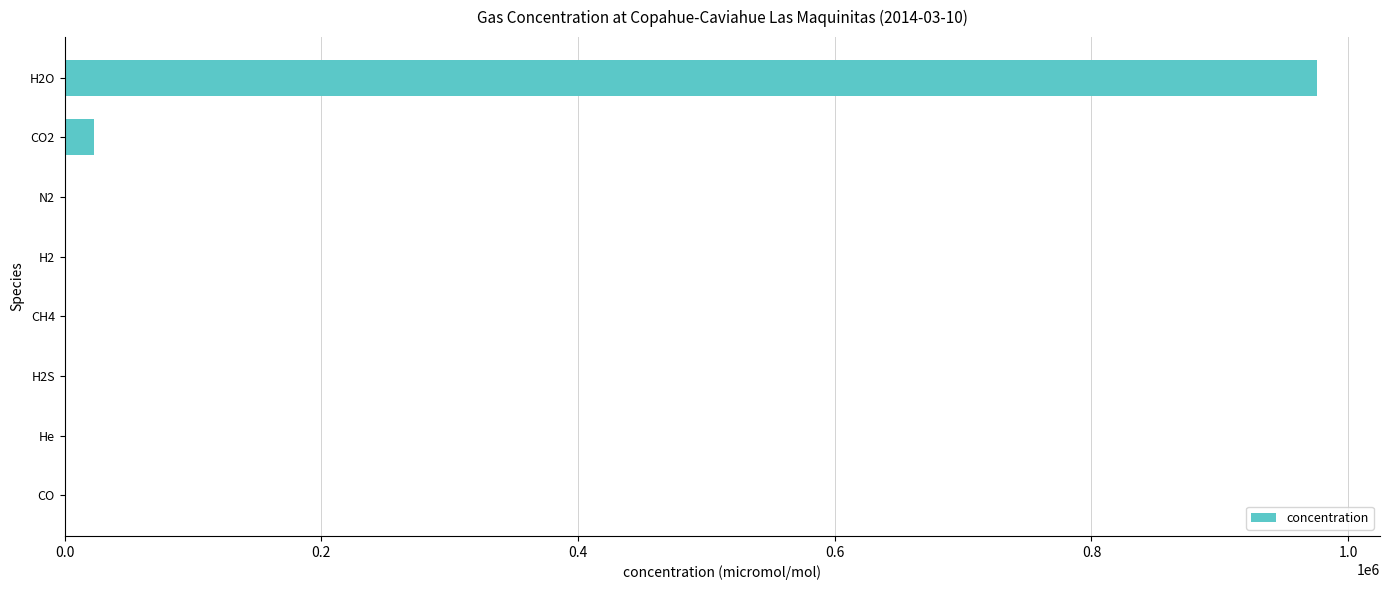

What is the average value?

125054.7